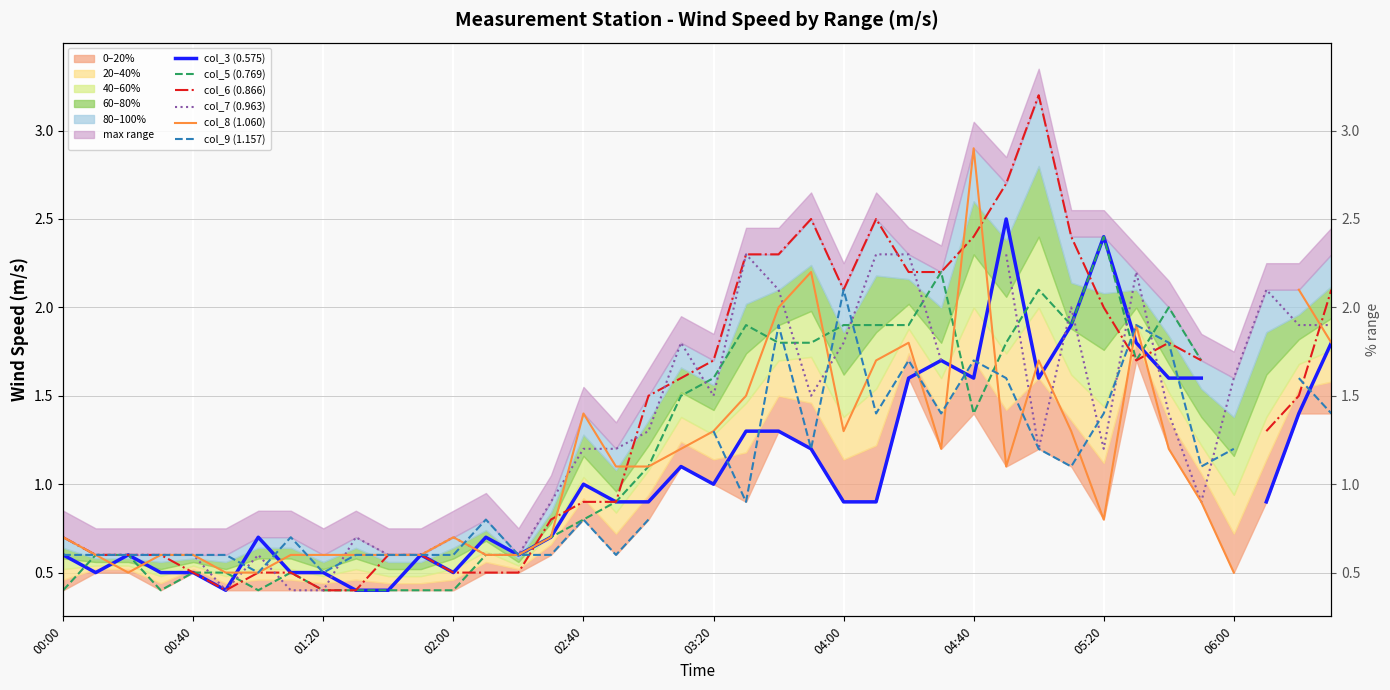

The value of col_7 (0.963) at 05:20 is 1.8. True or false?

False